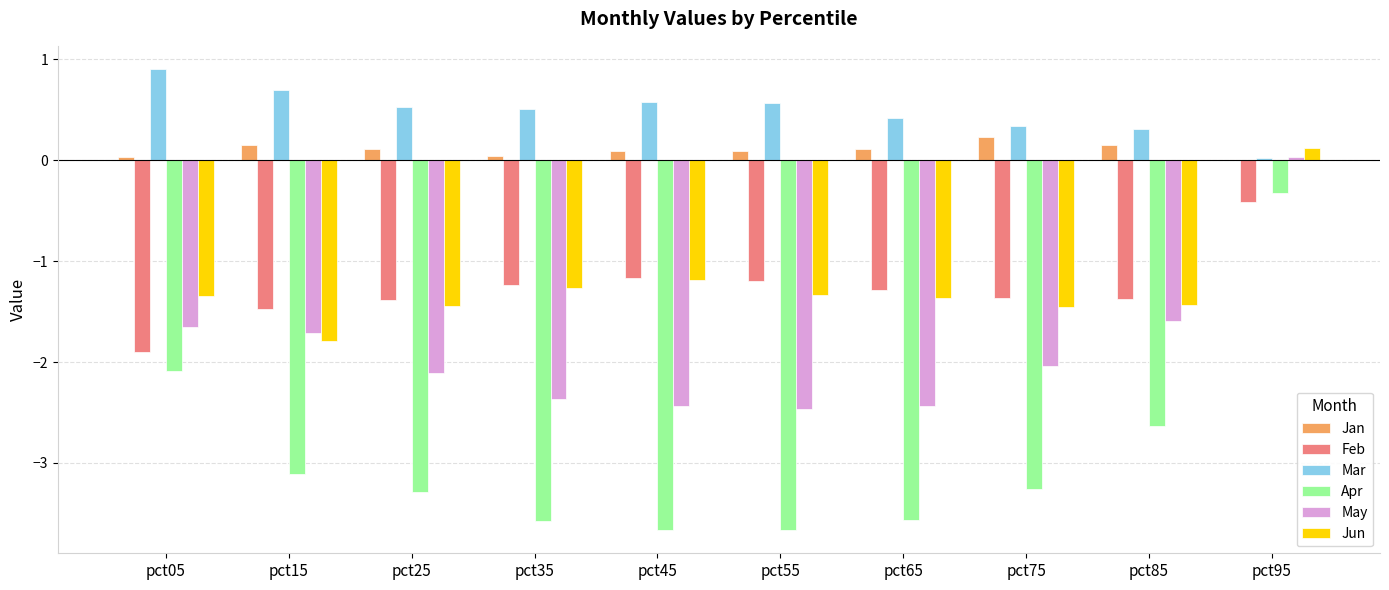

Which series has the widest spread of values?

Apr